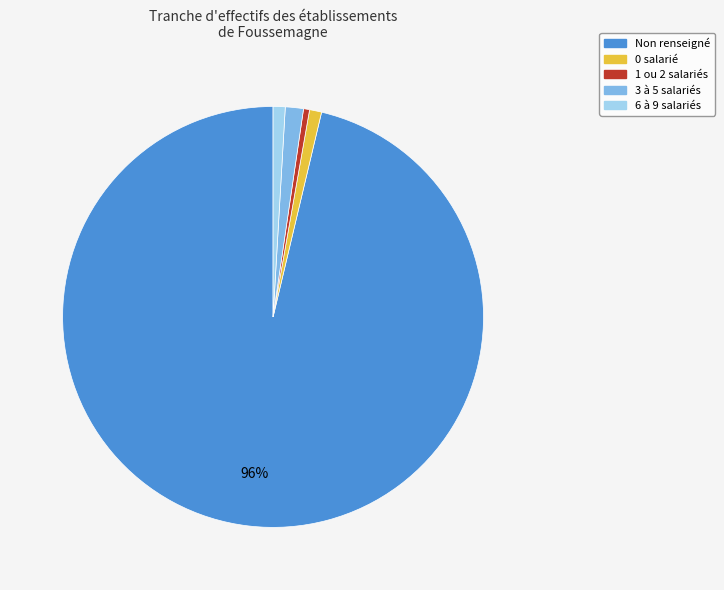

Is there any slice that represents more than half of the pie?

Yes